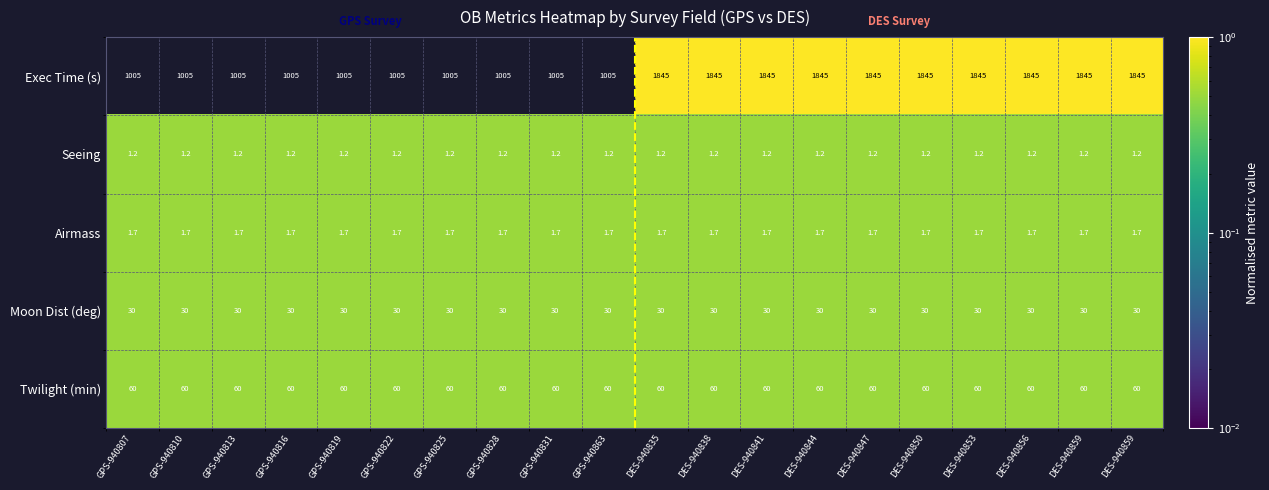

Reading right to left, what are all the values shown in this chart?

Exec Time (s): DES-940859=1845.0	DES-940859=1845.0	DES-940856=1845.0	DES-940853=1845.0	DES-940850=1845.0	DES-940847=1845.0	DES-940844=1845.0	DES-940841=1845.0	DES-940838=1845.0	DES-940835=1845.0	GPS-940863=1005.0	GPS-940831=1005.0	GPS-940828=1005.0	GPS-940825=1005.0	GPS-940822=1005.0	GPS-940819=1005.0	GPS-940816=1005.0	GPS-940813=1005.0	GPS-940810=1005.0	GPS-940807=1005.0
Seeing: DES-940859=1.2	DES-940859=1.2	DES-940856=1.2	DES-940853=1.2	DES-940850=1.2	DES-940847=1.2	DES-940844=1.2	DES-940841=1.2	DES-940838=1.2	DES-940835=1.2	GPS-940863=1.2	GPS-940831=1.2	GPS-940828=1.2	GPS-940825=1.2	GPS-940822=1.2	GPS-940819=1.2	GPS-940816=1.2	GPS-940813=1.2	GPS-940810=1.2	GPS-940807=1.2
Airmass: DES-940859=1.7	DES-940859=1.7	DES-940856=1.7	DES-940853=1.7	DES-940850=1.7	DES-940847=1.7	DES-940844=1.7	DES-940841=1.7	DES-940838=1.7	DES-940835=1.7	GPS-940863=1.7	GPS-940831=1.7	GPS-940828=1.7	GPS-940825=1.7	GPS-940822=1.7	GPS-940819=1.7	GPS-940816=1.7	GPS-940813=1.7	GPS-940810=1.7	GPS-940807=1.7
Moon Dist (deg): DES-940859=30.0	DES-940859=30.0	DES-940856=30.0	DES-940853=30.0	DES-940850=30.0	DES-940847=30.0	DES-940844=30.0	DES-940841=30.0	DES-940838=30.0	DES-940835=30.0	GPS-940863=30.0	GPS-940831=30.0	GPS-940828=30.0	GPS-940825=30.0	GPS-940822=30.0	GPS-940819=30.0	GPS-940816=30.0	GPS-940813=30.0	GPS-940810=30.0	GPS-940807=30.0
Twilight (min): DES-940859=60.0	DES-940859=60.0	DES-940856=60.0	DES-940853=60.0	DES-940850=60.0	DES-940847=60.0	DES-940844=60.0	DES-940841=60.0	DES-940838=60.0	DES-940835=60.0	GPS-940863=60.0	GPS-940831=60.0	GPS-940828=60.0	GPS-940825=60.0	GPS-940822=60.0	GPS-940819=60.0	GPS-940816=60.0	GPS-940813=60.0	GPS-940810=60.0	GPS-940807=60.0